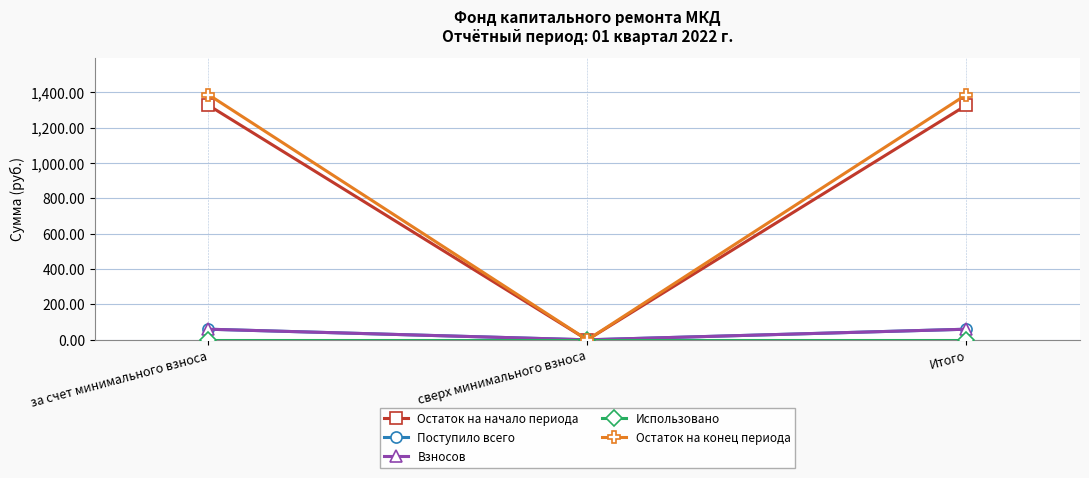

Is this an area chart (filled region under the line)?

No